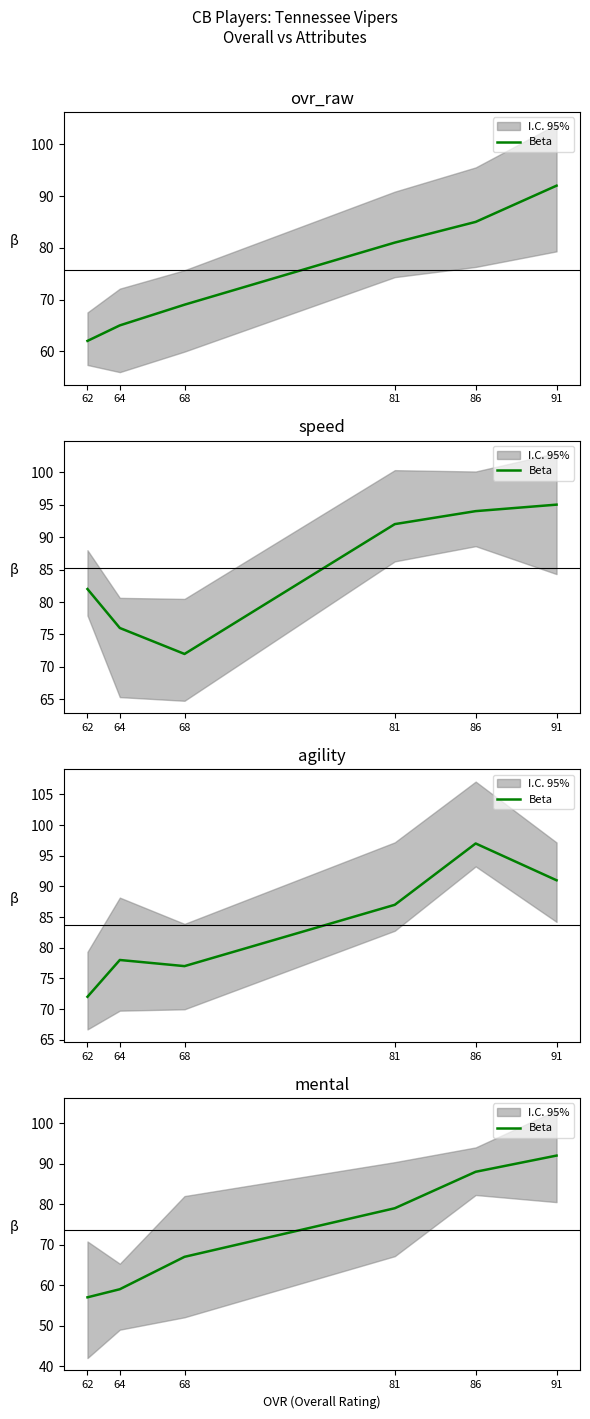

True or false: the data shows 57 at 62.

True